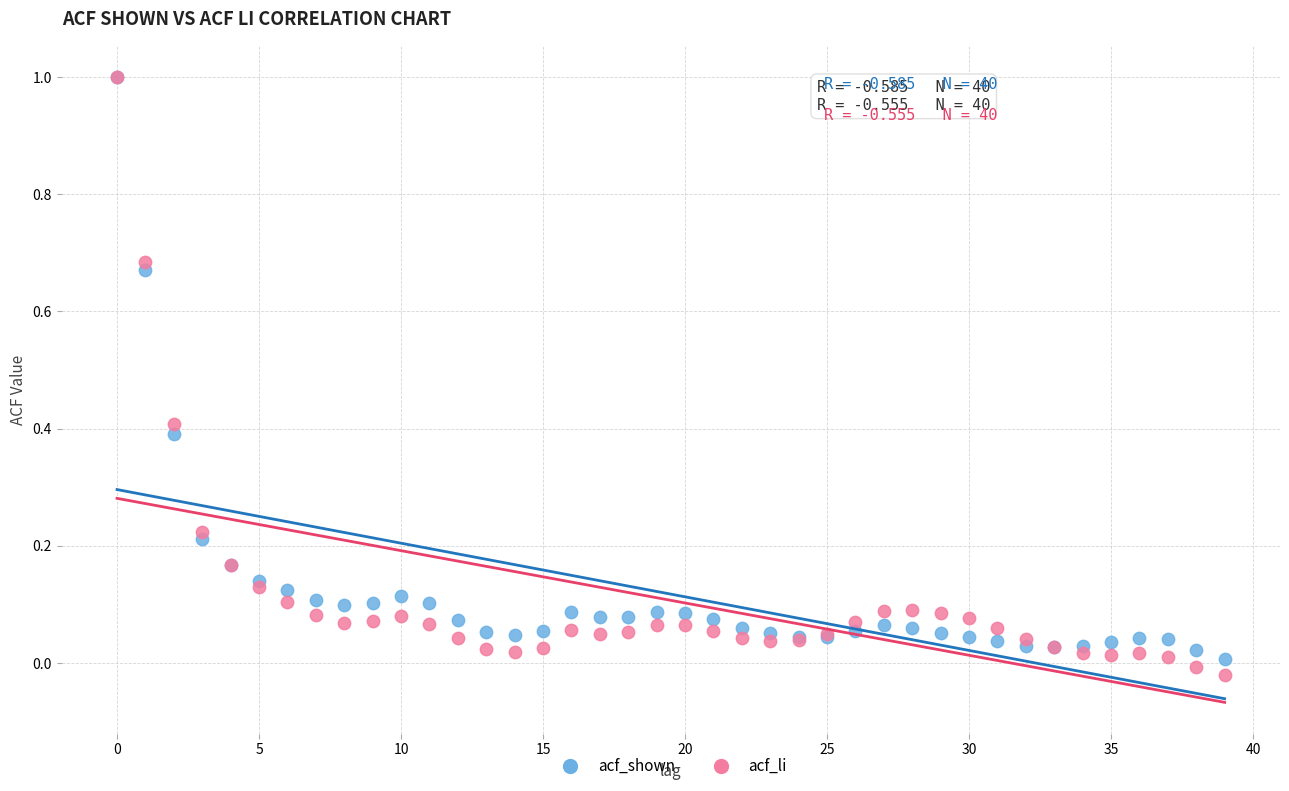

What are all the series names shown in the legend?

acf_shown, acf_li